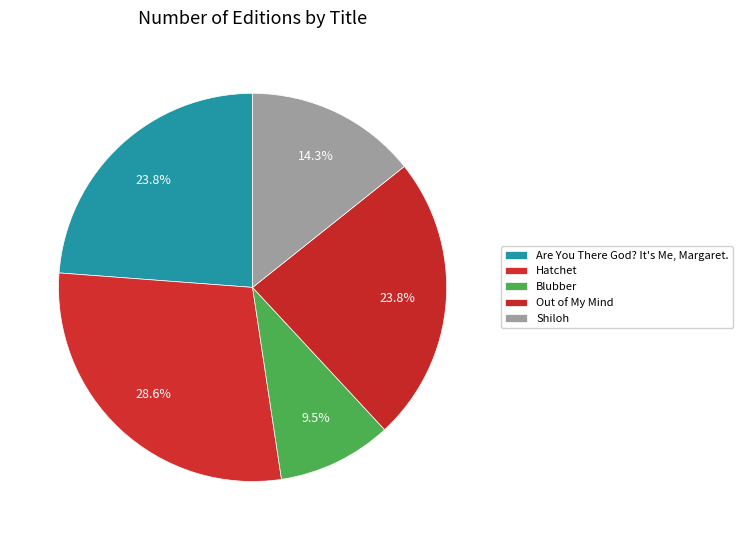

True or false: Out of My Mind accounts for 32% of the total.

False